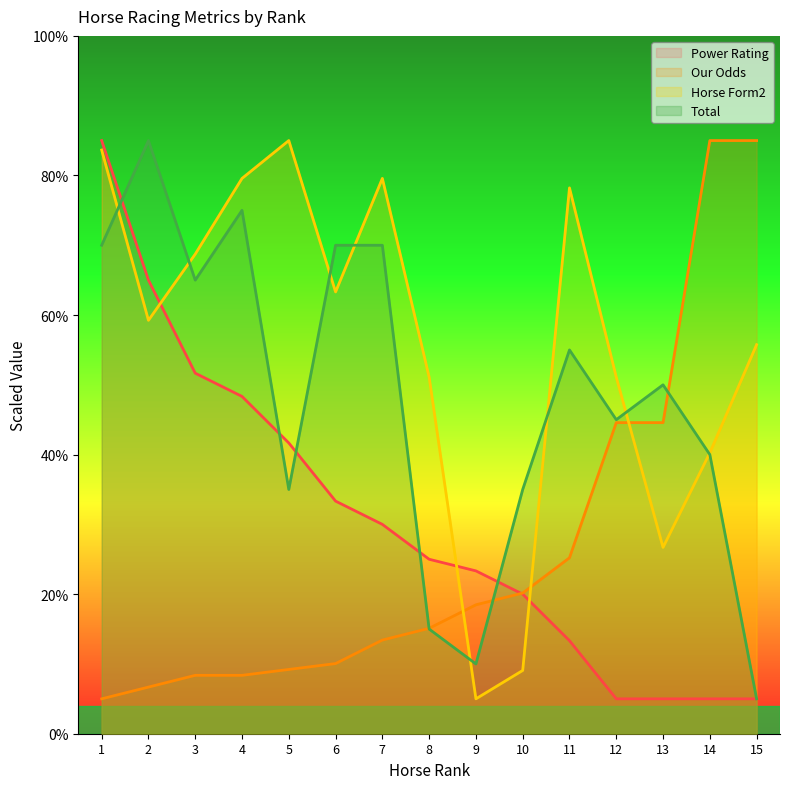

At which label does Horse Form2 first exceed 59?

1